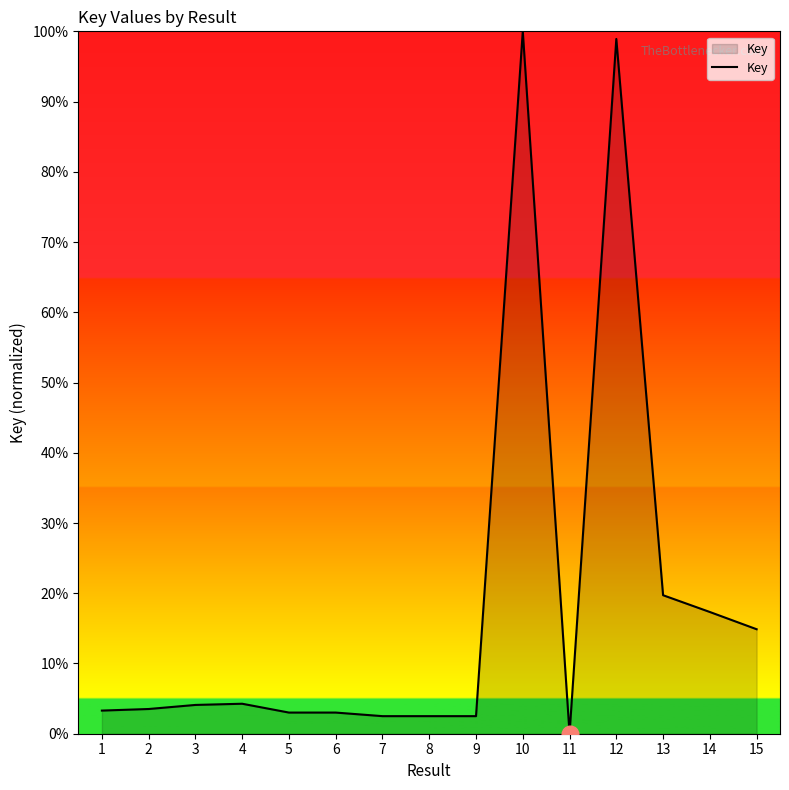

Which label corresponds to the smallest value in the chart?

11